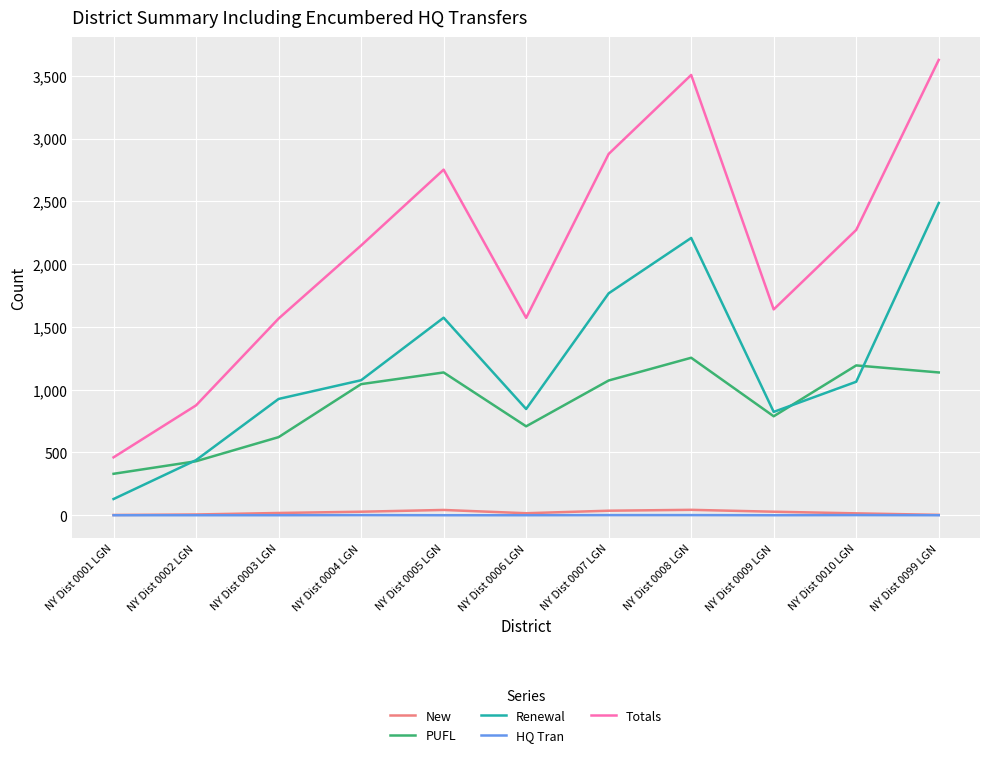

What is the difference between the Totals values at NY Dist 0001 LGN and NY Dist 0006 LGN?

1111